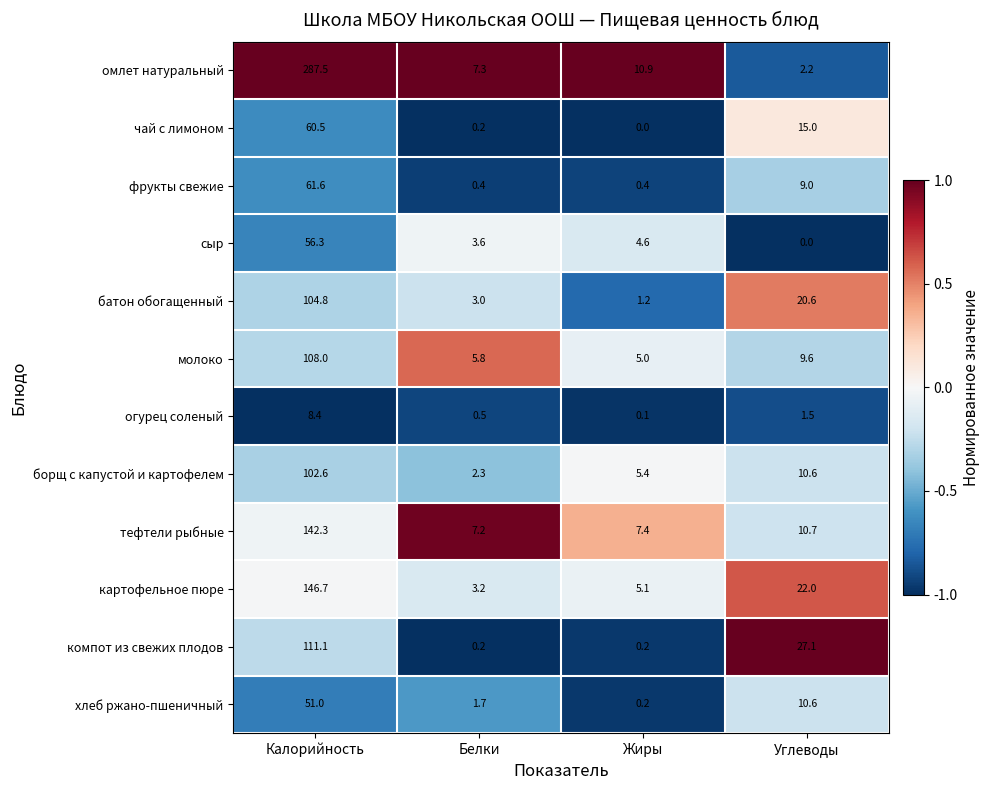

What is the difference between the second highest and second lowest values in the компот из свежих плодов series?

26.9